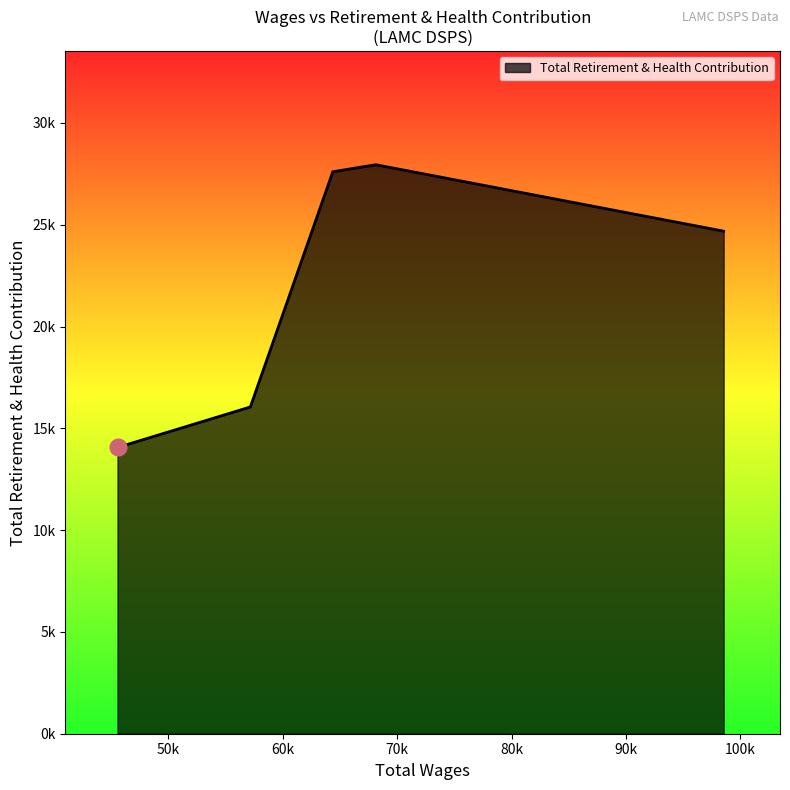

What is the label of the 3rd point from the right?

64370.0